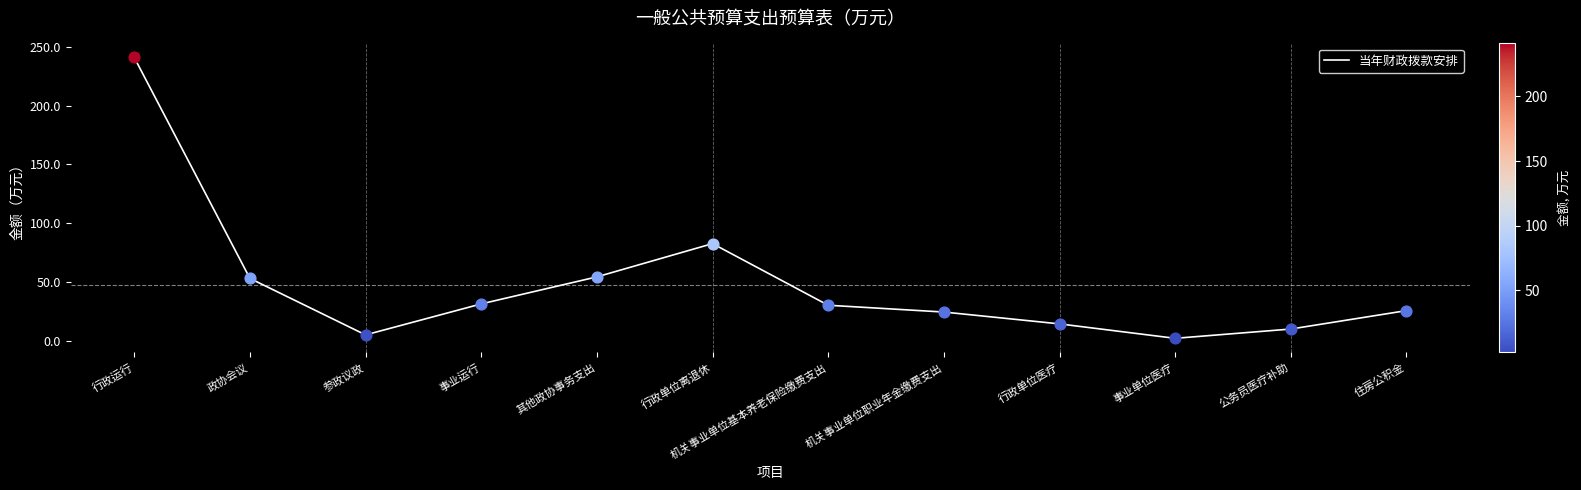

Which has a higher value, 机关事业单位职业年金缴费支出 or 事业单位医疗?

机关事业单位职业年金缴费支出